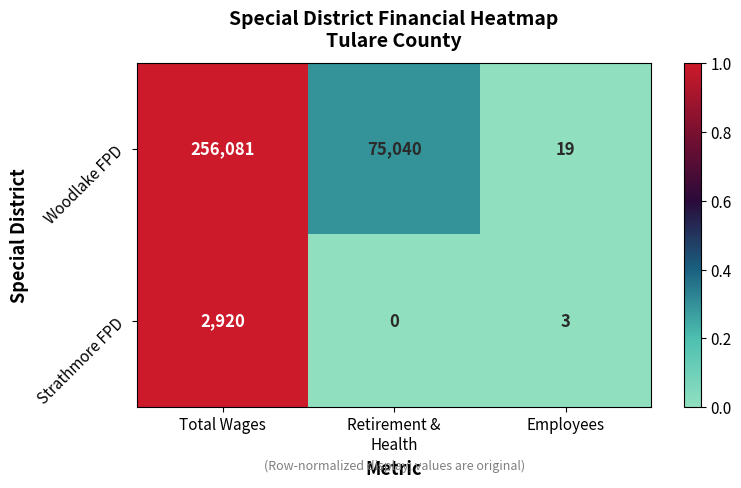

Where does the Strathmore FPD series first go above 3?

Total Wages